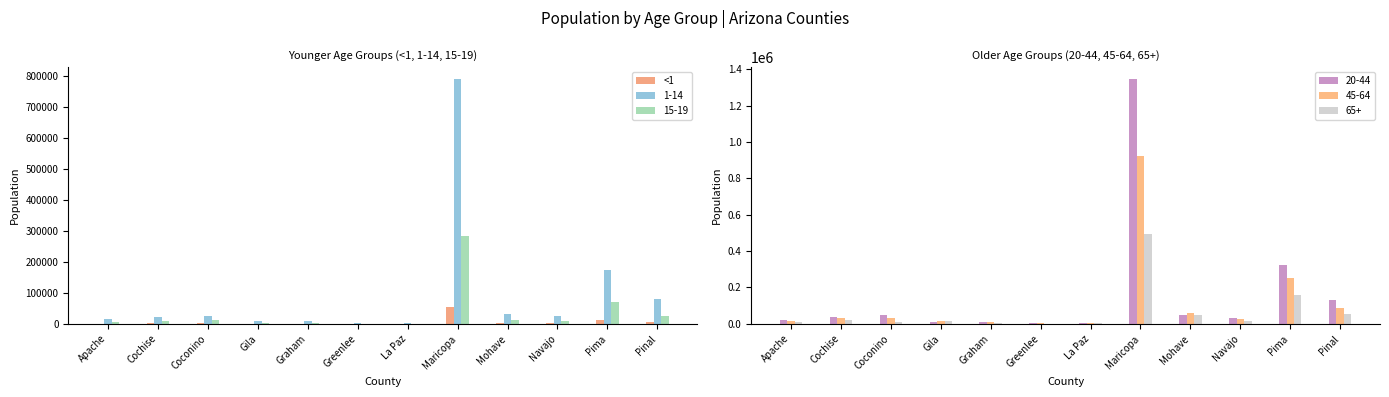

What is the ratio of the value at Maricopa to the value at Pinal?

10.5